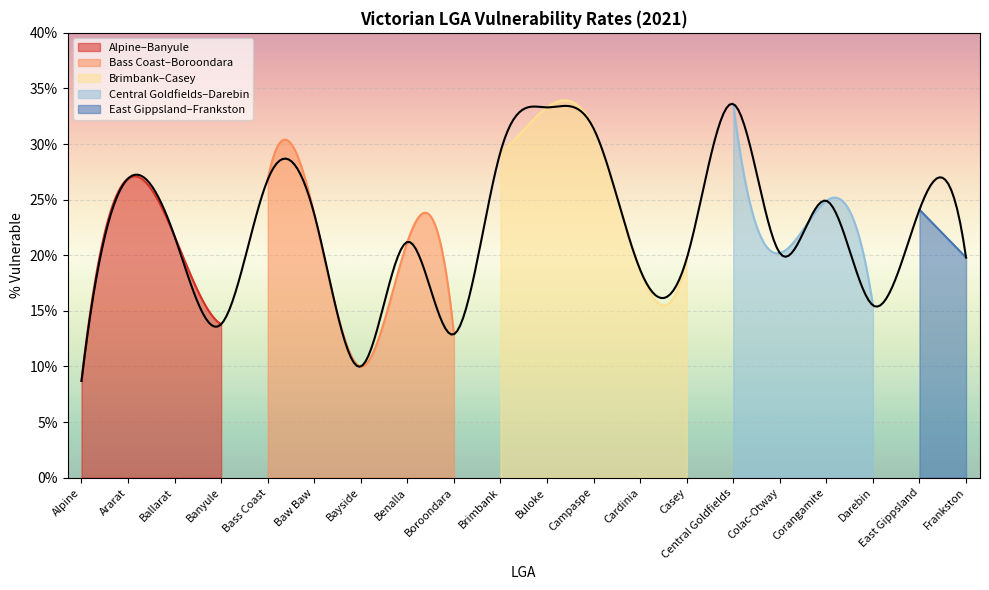

What is the maximum value for Alpine–Banyule?

27.1